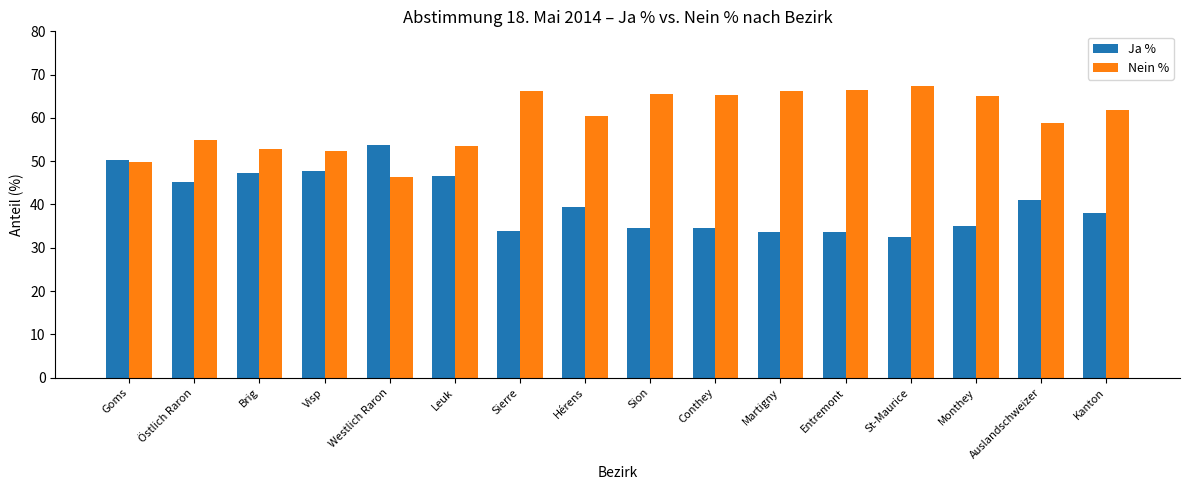

The value of Nein % at Sierre is 66.2. True or false?

True